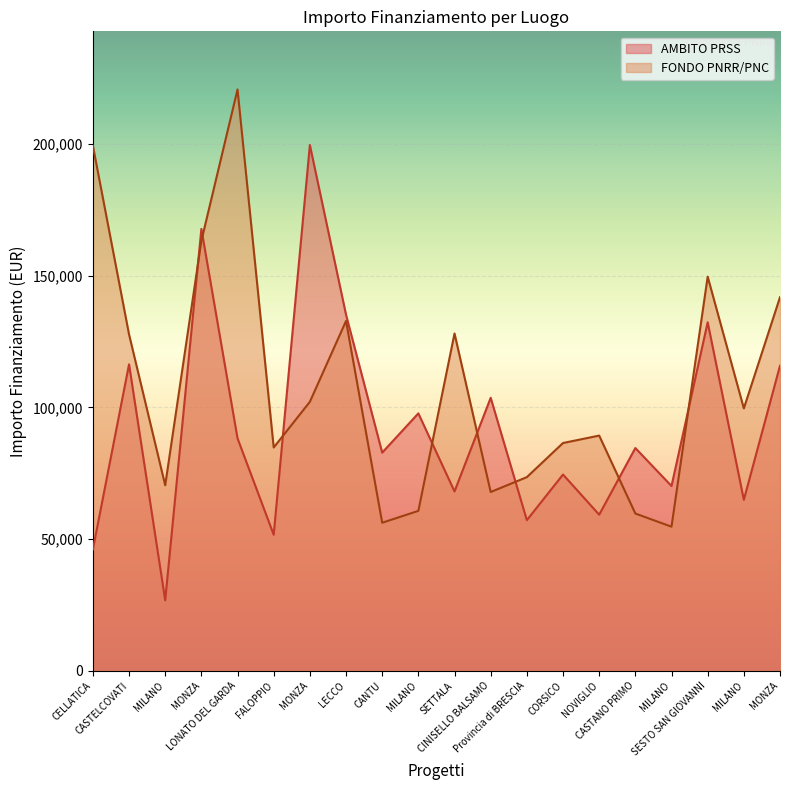

The value of AMBITO PRSS at NOVIGLIO is 104274.1. True or false?

False